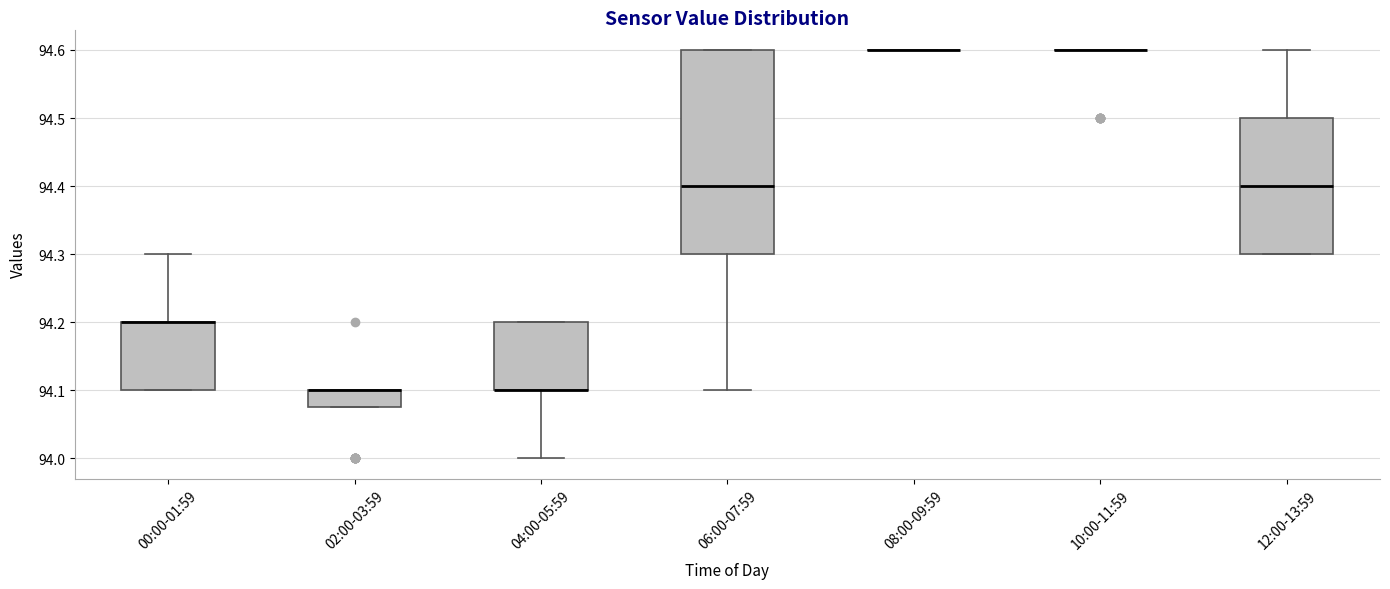

Reading left to right, transcribe this box plot: for each box, give where its median line is, the range the box spans, and where its two whiskers end, as read against the y-axis. The values are not printed on the chart, so give them approximately, as read against the axis.

00:00-01:59: median 94.20 (drawn on the box's upper edge), box 94.10 to 94.20, whiskers 94.10 to 94.30
02:00-03:59: median 94.10 (drawn on the box's upper edge), box 94.08 to 94.10, whiskers 94.08 to 94.10
04:00-05:59: median 94.10 (drawn on the box's lower edge), box 94.10 to 94.20, whiskers 94.00 to 94.20
06:00-07:59: median 94.40, box 94.30 to 94.60, whiskers 94.10 to 94.60
08:00-09:59: box collapsed to a line at 94.60, whiskers 94.60 to 94.60
10:00-11:59: box collapsed to a line at 94.60, whiskers 94.60 to 94.60
12:00-13:59: median 94.40, box 94.30 to 94.50, whiskers 94.30 to 94.60